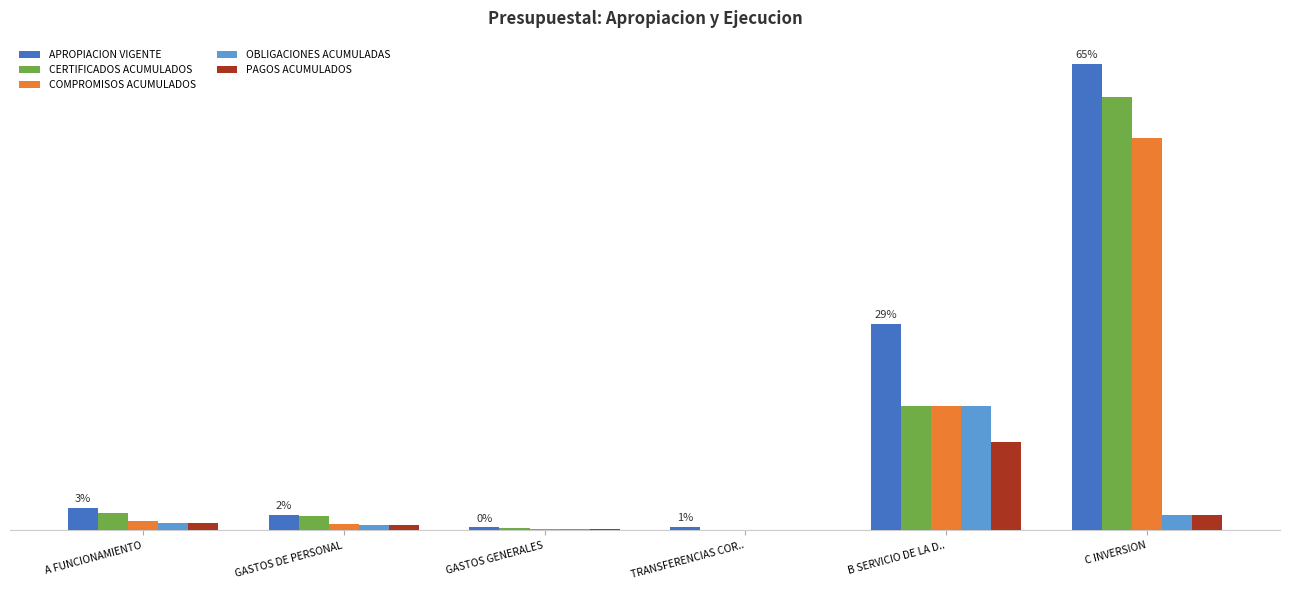

What are all the series names shown in the legend?

APROPIACION VIGENTE, CERTIFICADOS ACUMULADOS, COMPROMISOS ACUMULADOS, OBLIGACIONES ACUMULADAS, PAGOS ACUMULADOS